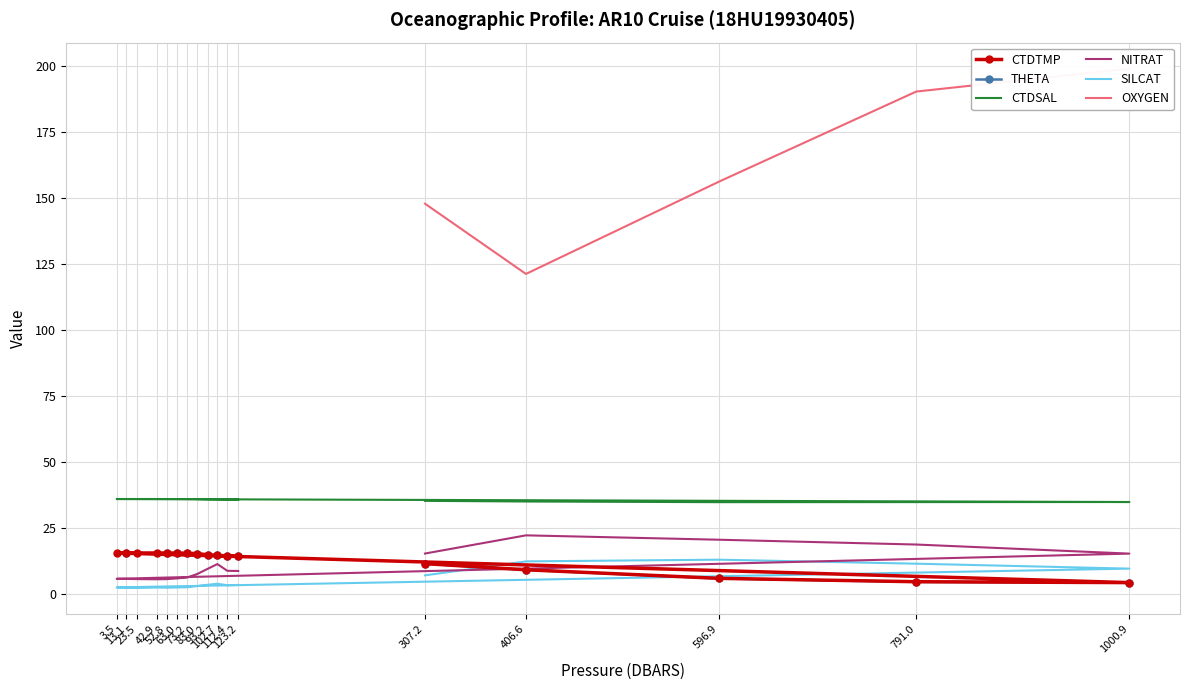

How many data points in SILCAT are less than 3?

7